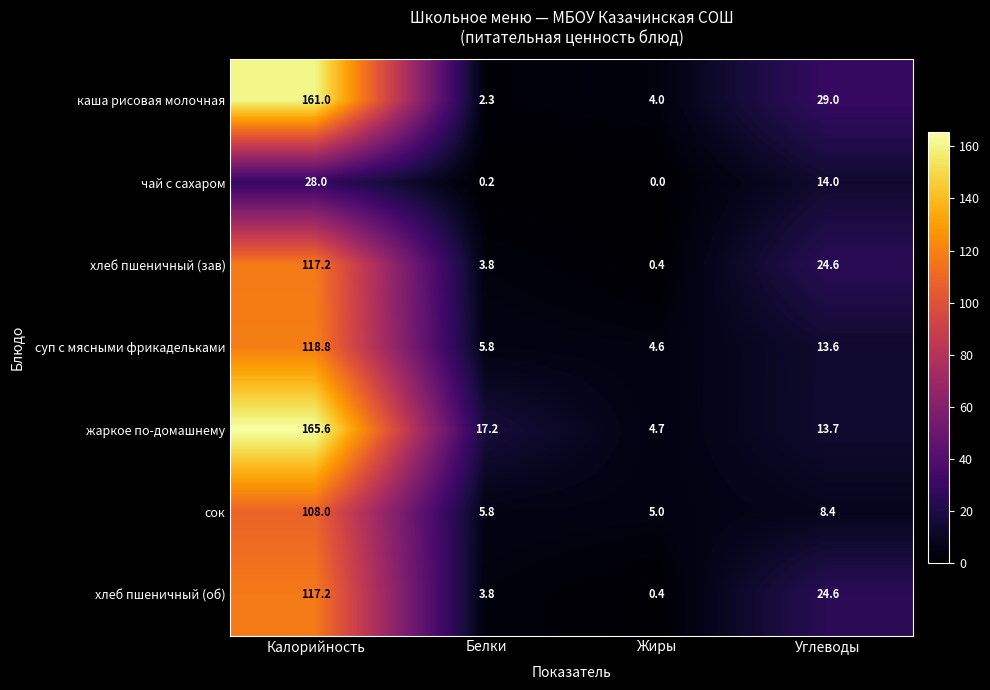

Rank the categories by чай с сахаром value from lowest to highest.

Жиры, Белки, Углеводы, Калорийность